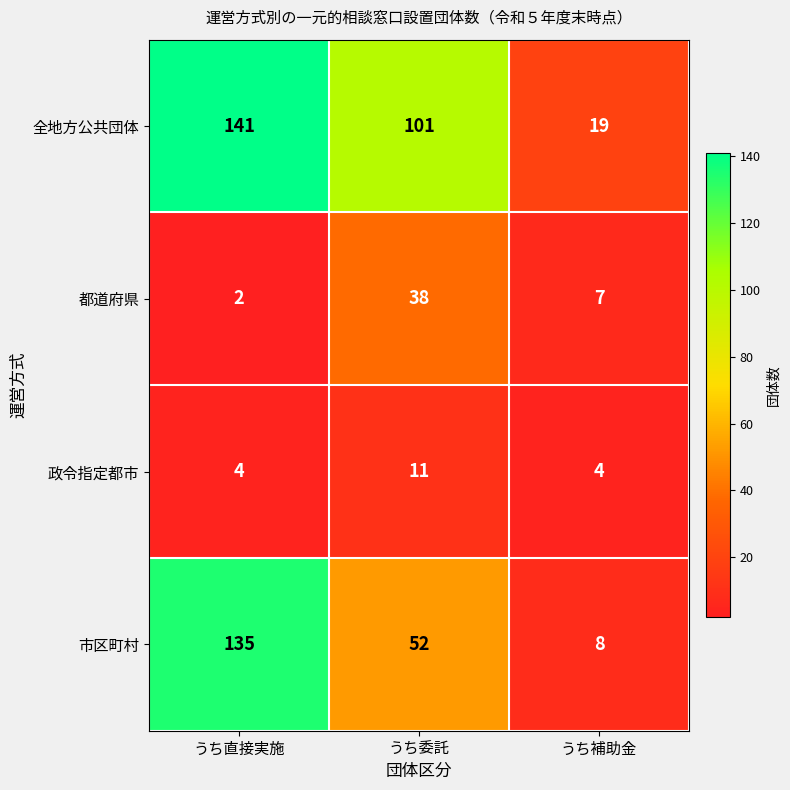

At which category does the chart reach its peak across all series?

うち直接実施